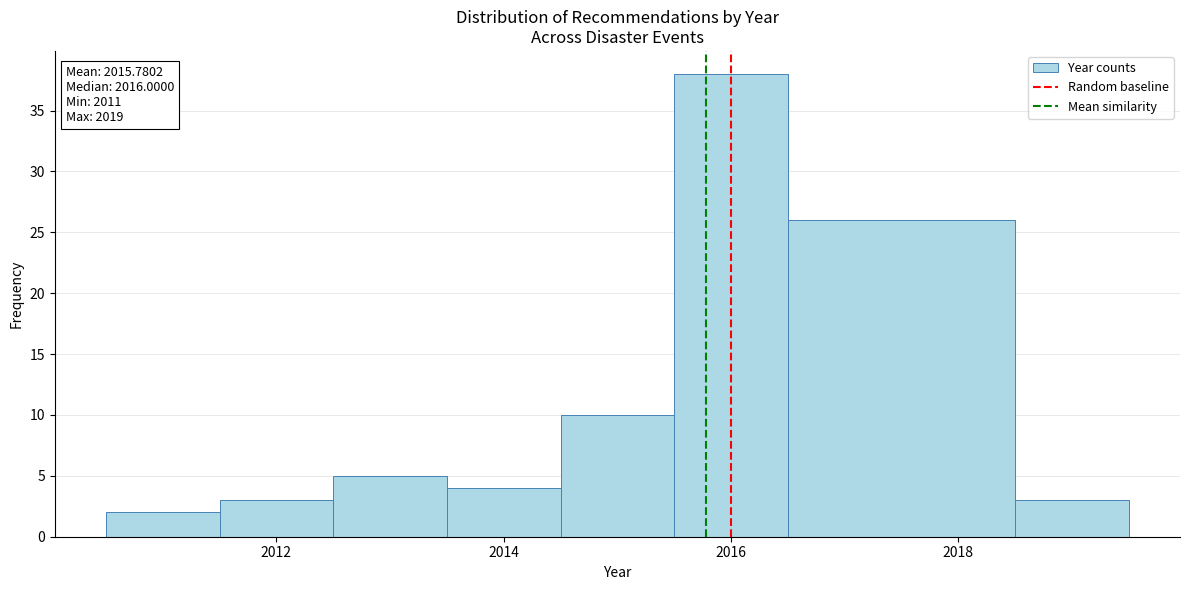

Over which range of the x-axis is the bar tallest?

2015.5 to 2016.5